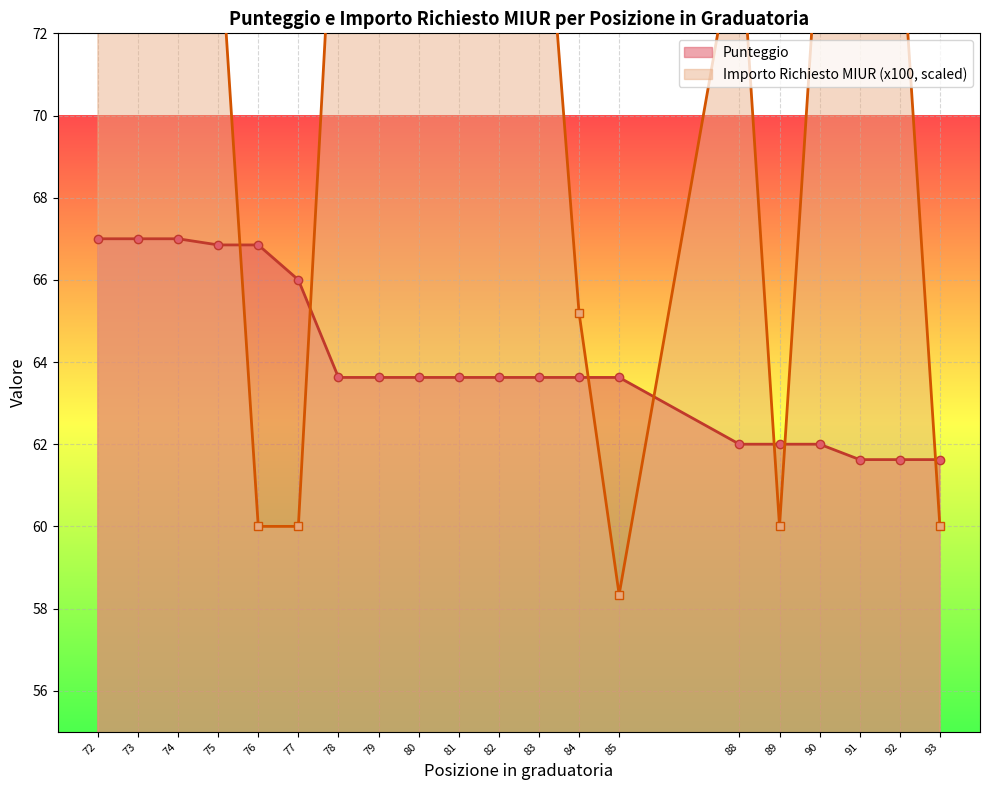

Which label corresponds to the largest value in the chart?

72